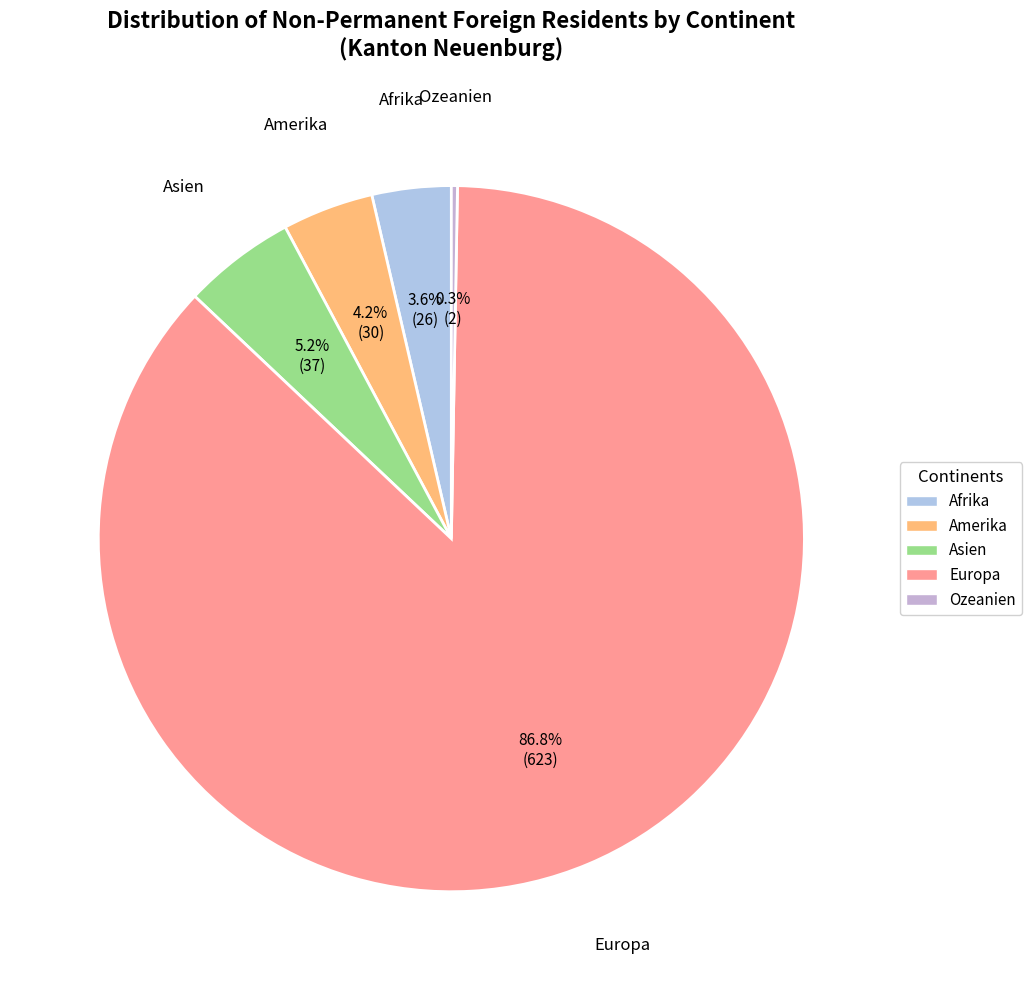

Between Asien and Ozeanien, which is larger?

Asien